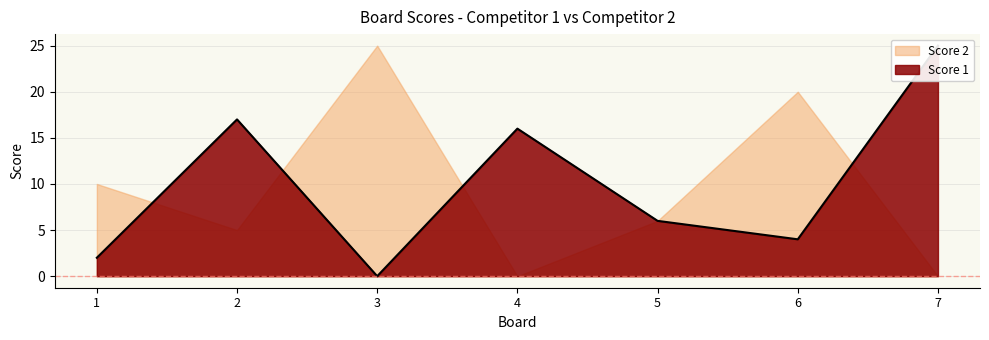

At which label is the value closest to 12?

4